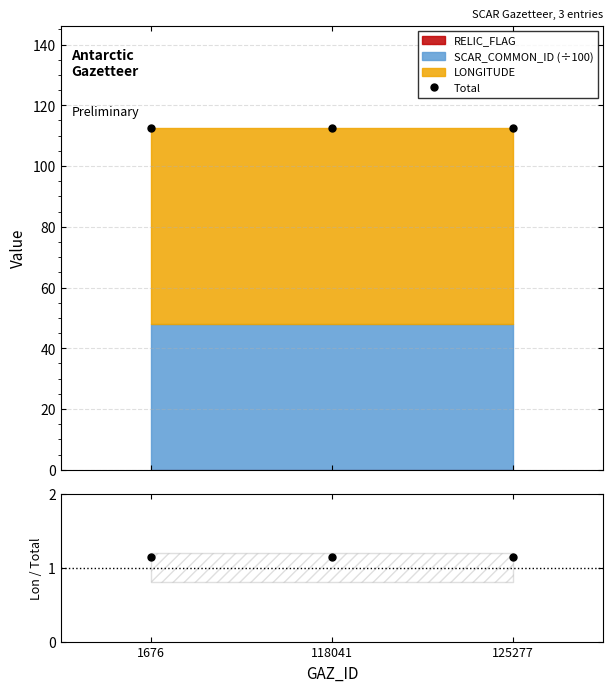

What is the minimum value shown in the chart?

1.1